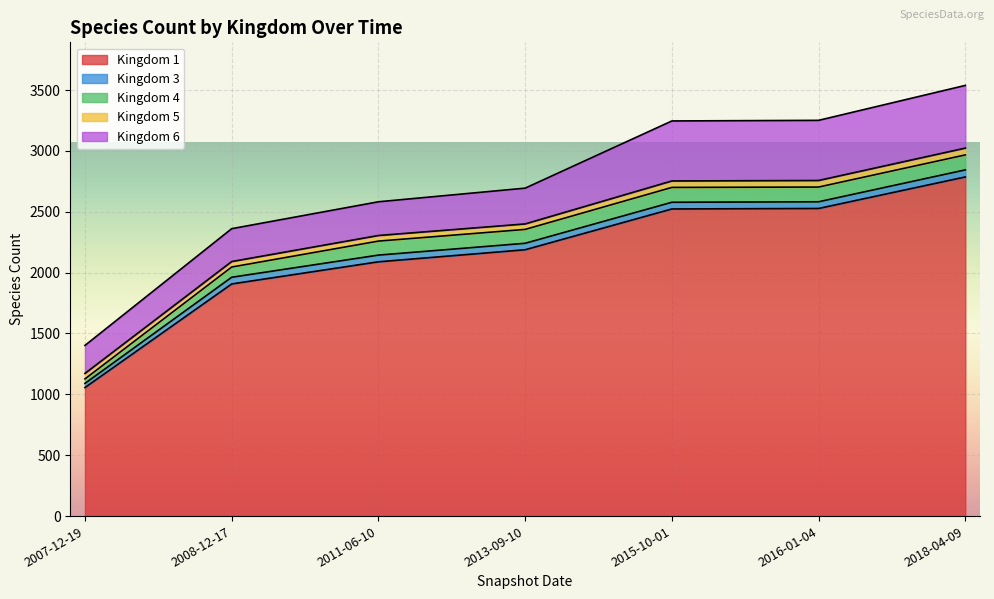

At how many categories does at least one series exceed 810?

7